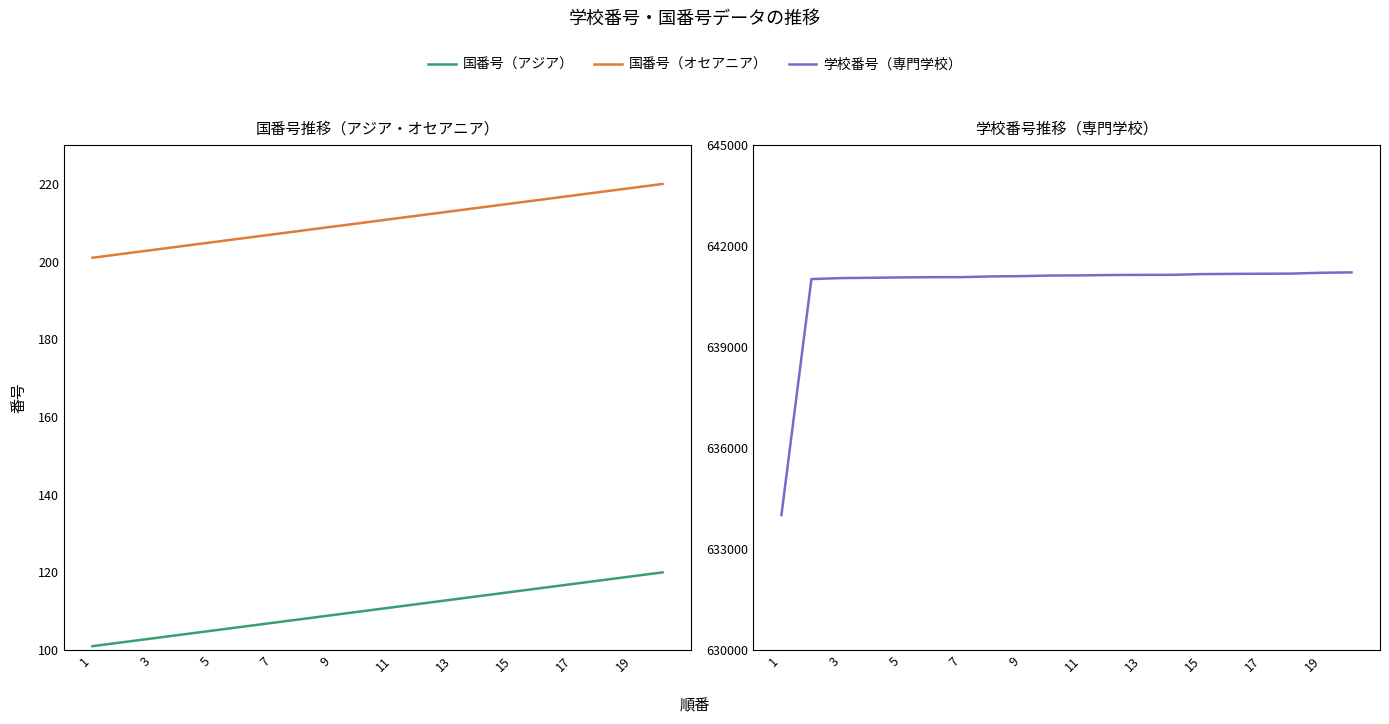

Reading left to right, list all the values displayed in this chart.

国番号（アジア）: 101	102	103	104	105	106	107	108	109	110	111	112	113	114	115	116	117	118	119	120
国番号（オセアニア）: 201	202	203	204	205	206	207	208	209	210	211	212	213	214	215	216	217	218	219	220
学校番号（専門学校）: 634011	641020	641050	641059	641070	641077	641078	641099	641108	641126	641130	641141	641145	641146	641168	641174	641179	641183	641208	641219